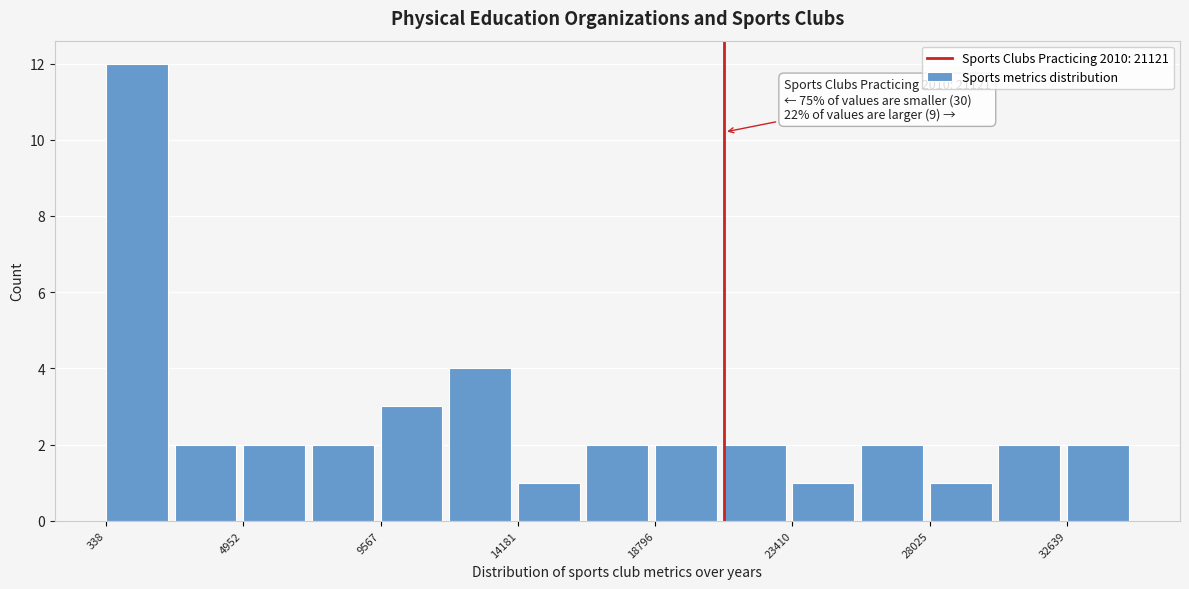

Over which range of the x-axis is the bar tallest?

500 to 2500